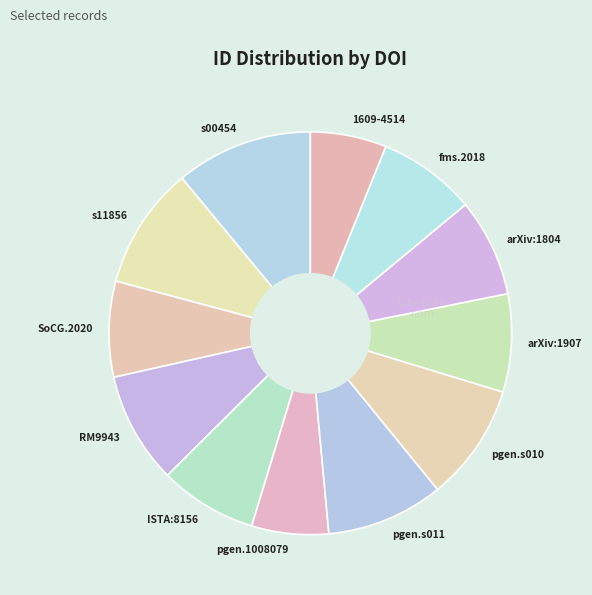

Does s00454 account for over 50% of the chart?

No